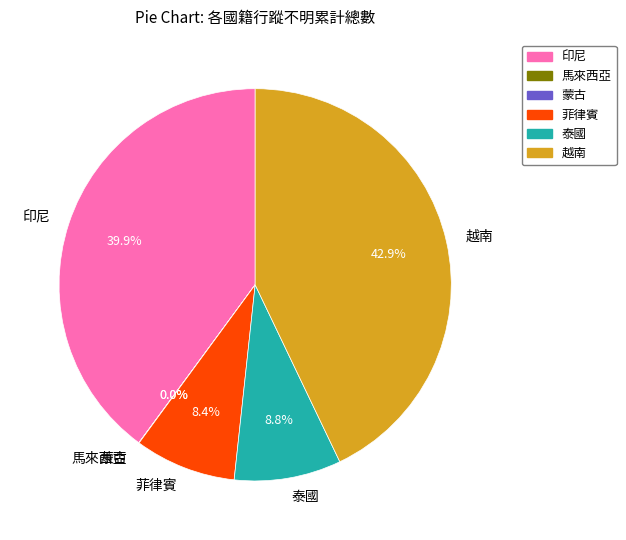

What is the largest slice in the pie chart?

越南